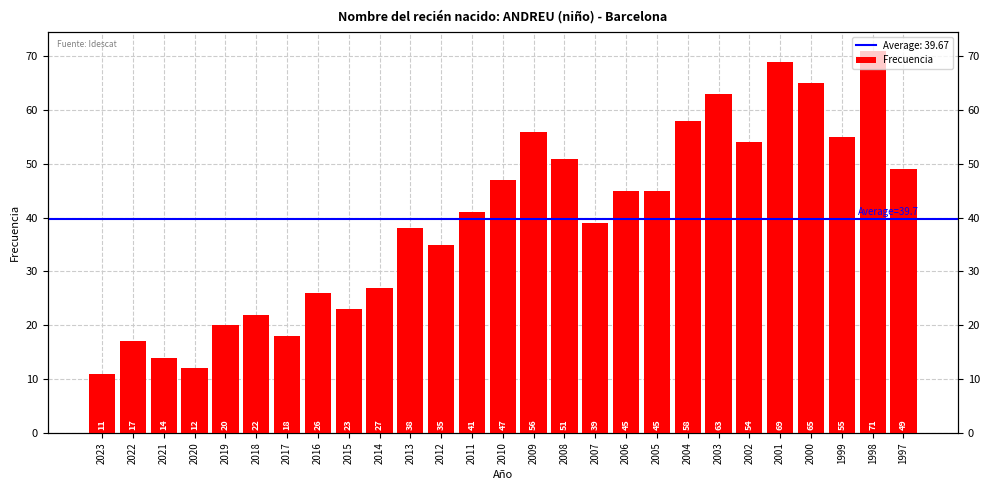

Rank the categories by value from highest to lowest.

1998, 2001, 2000, 2003, 2004, 2009, 1999, 2002, 2008, 1997, 2010, 2006, 2005, 2011, 2007, 2013, 2012, 2014, 2016, 2015, 2018, 2019, 2017, 2022, 2021, 2020, 2023